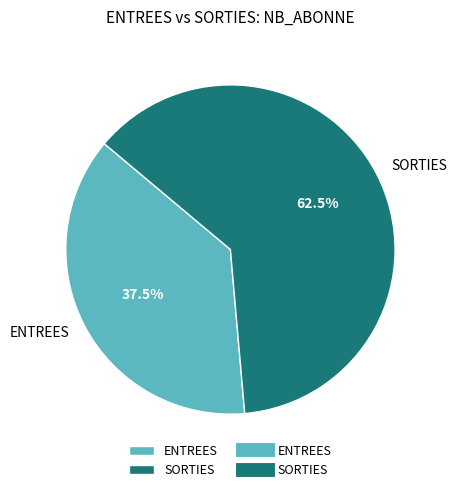

To the nearest percent, what is the difference between the largest and smallest slice percentages?

25%